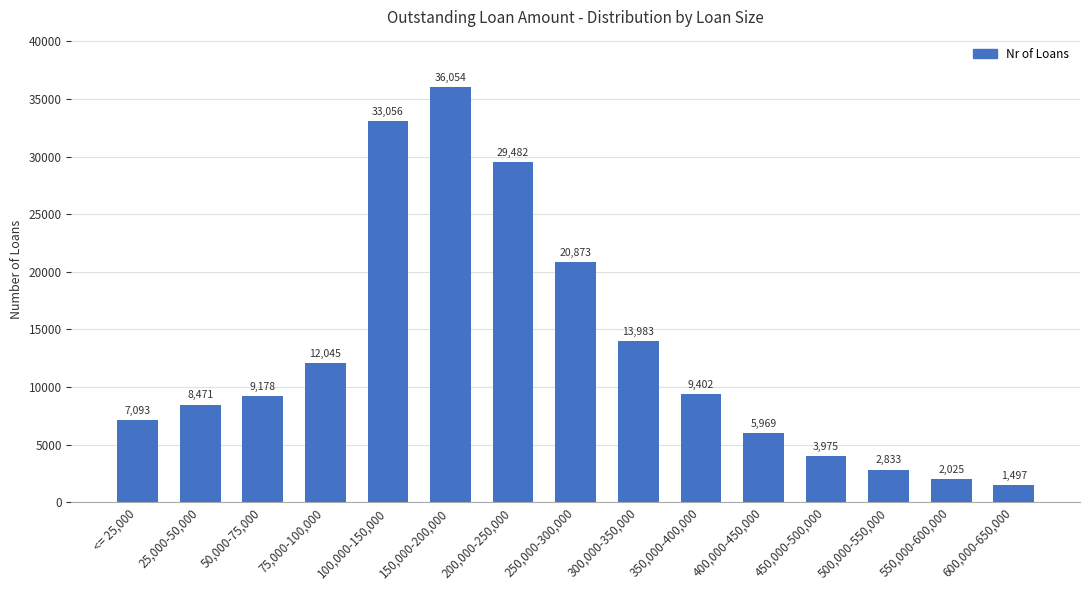

Which category has the highest value across all series?

150,000-200,000